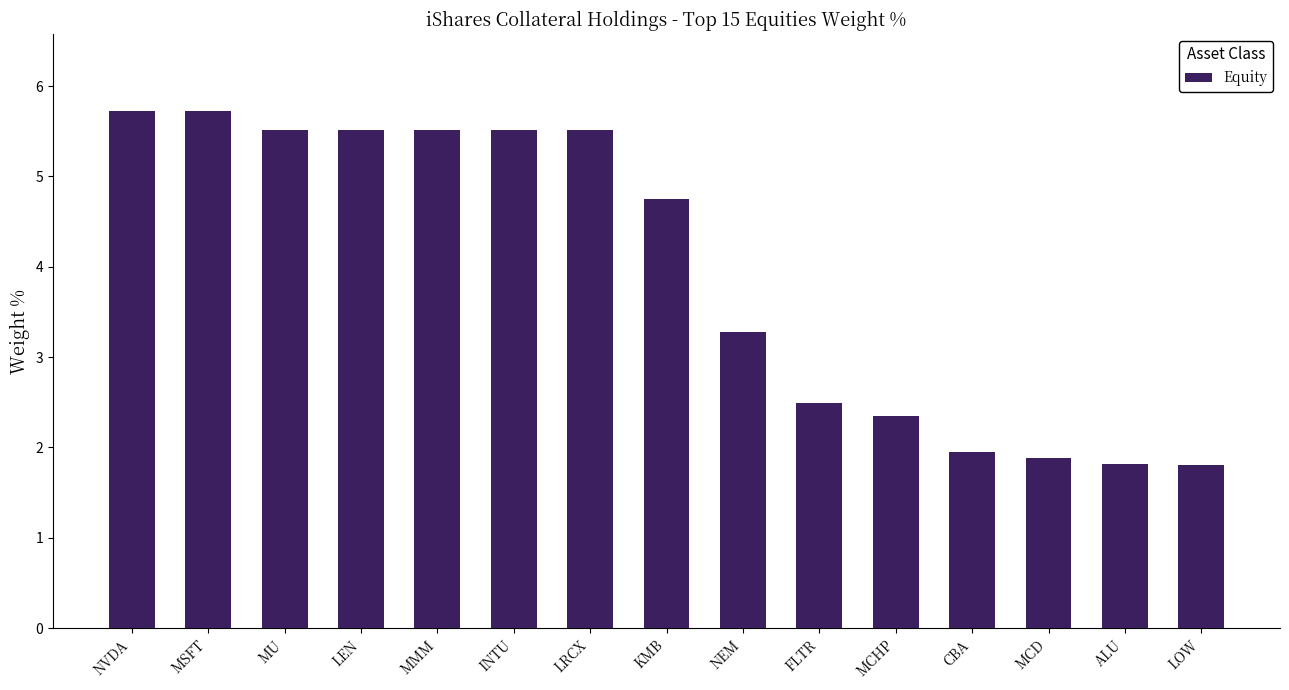

Approximately how many times larger is the value at LOW compared to LRCX?

0.3